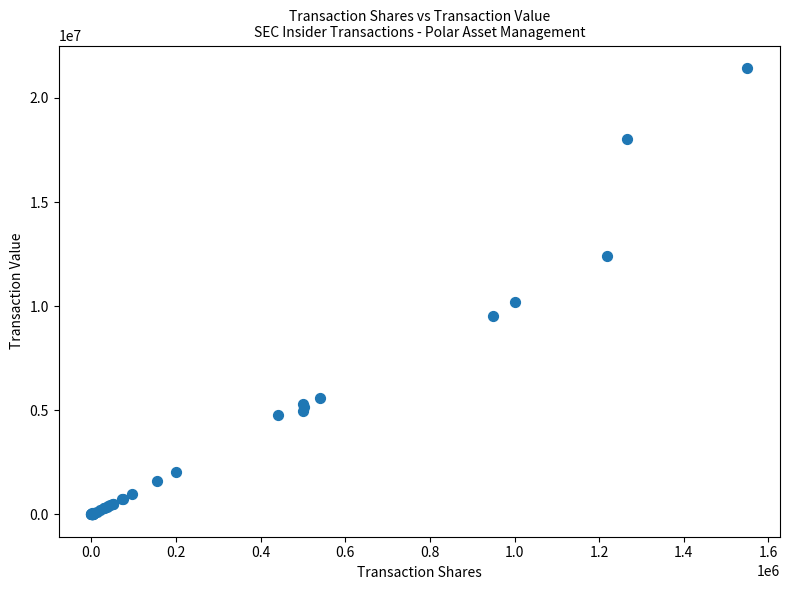

What Y value in the scatter plot is closest to 10723069?

10209990